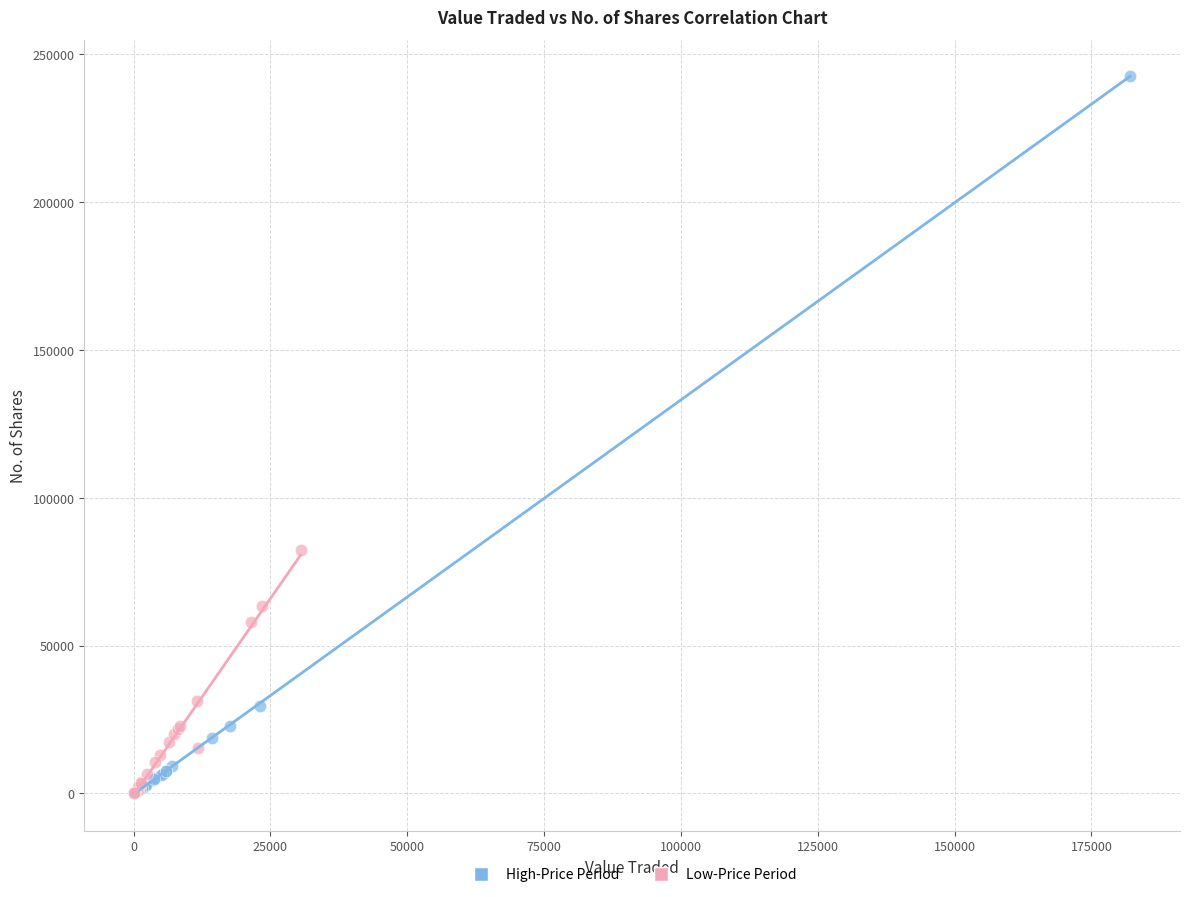

Which series reaches the maximum Y coordinate?

High-Price Period